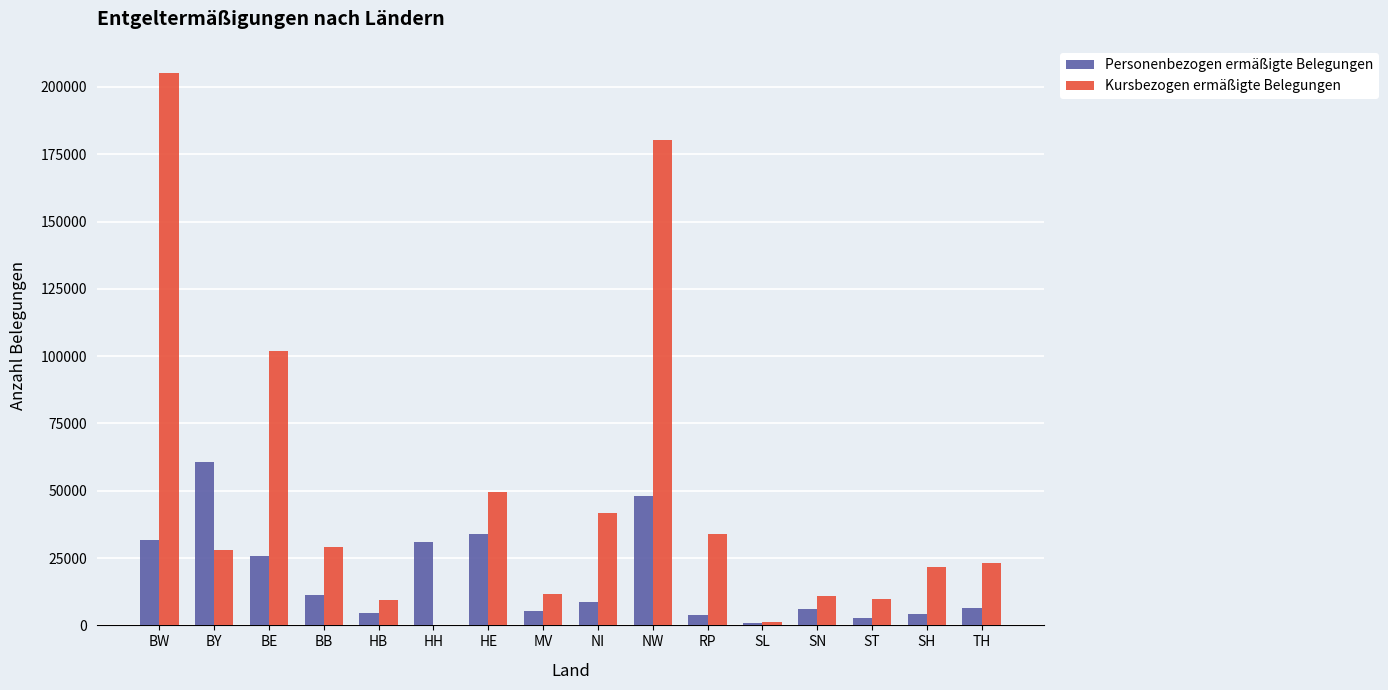

Is it true that Personenbezogen ermäßigte Belegungen equals 6566 at TH?

True